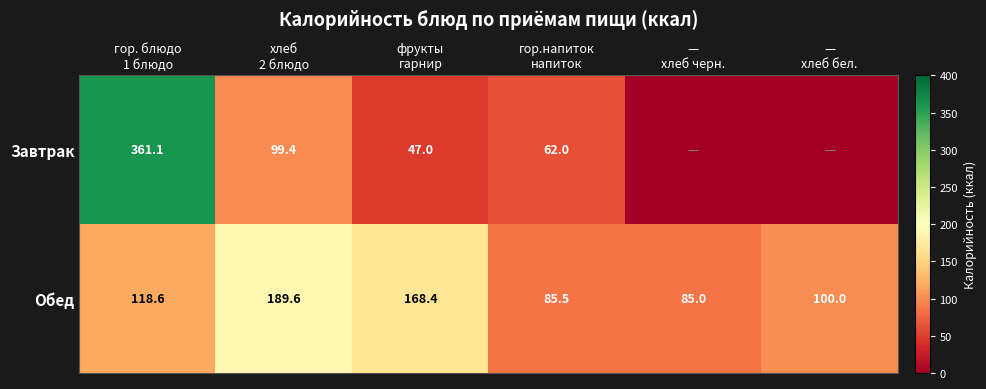

What is the difference between the maximum and minimum values in the Обед series?

104.6